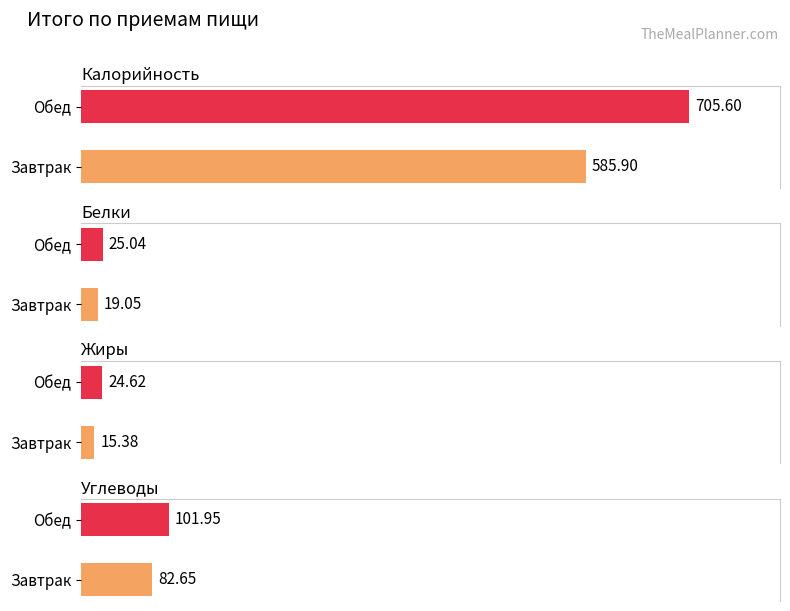

Reading left to right, extract all data points from this chart.

Калорийность: 0=585.9	1=705.6
Белки: 0=19.1	1=25.0
Жиры: 0=15.4	1=24.6
Углеводы: 0=82.7	1=102.0